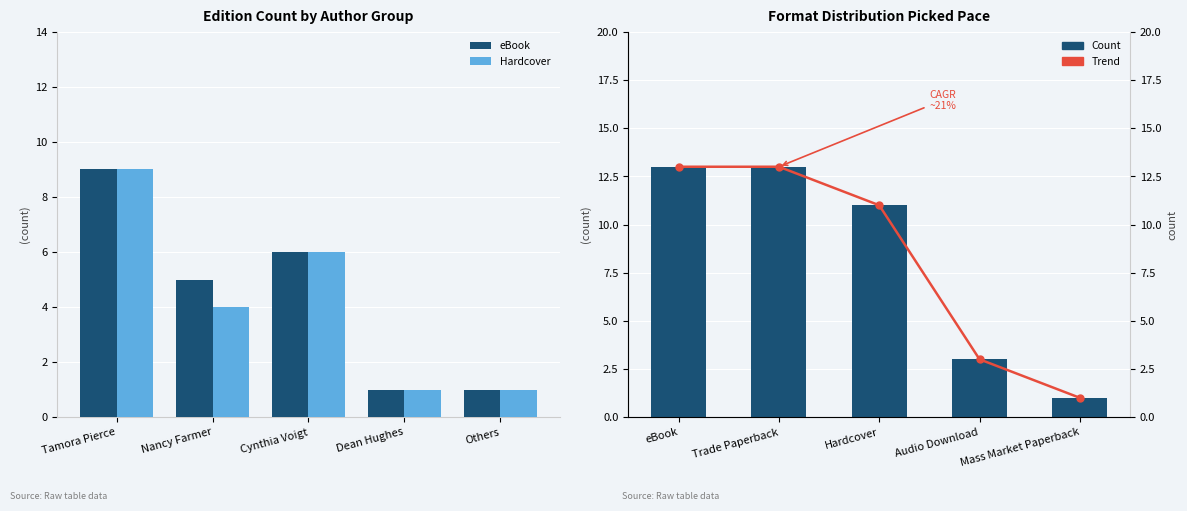

What position from the right is Others?

1